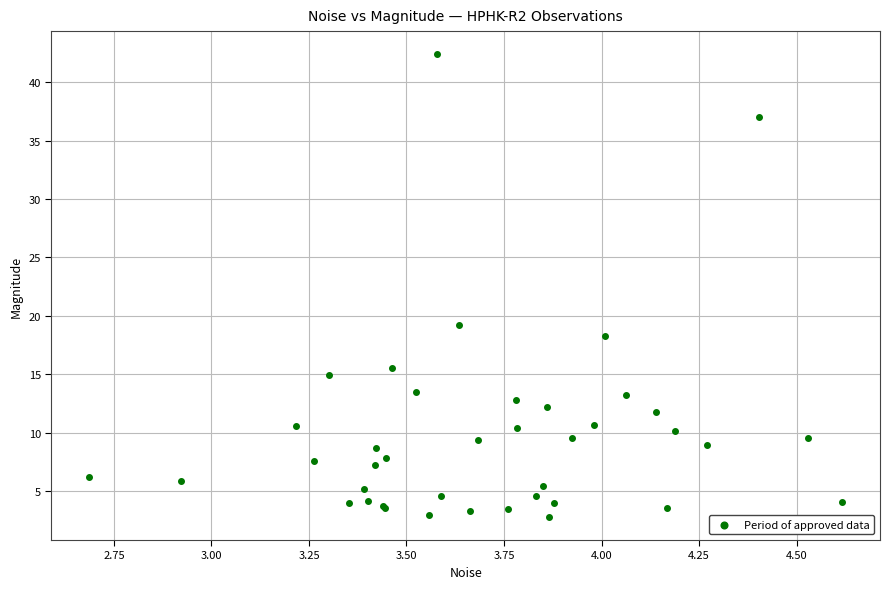

What Y value in the scatter plot is closest to 22?

19.2